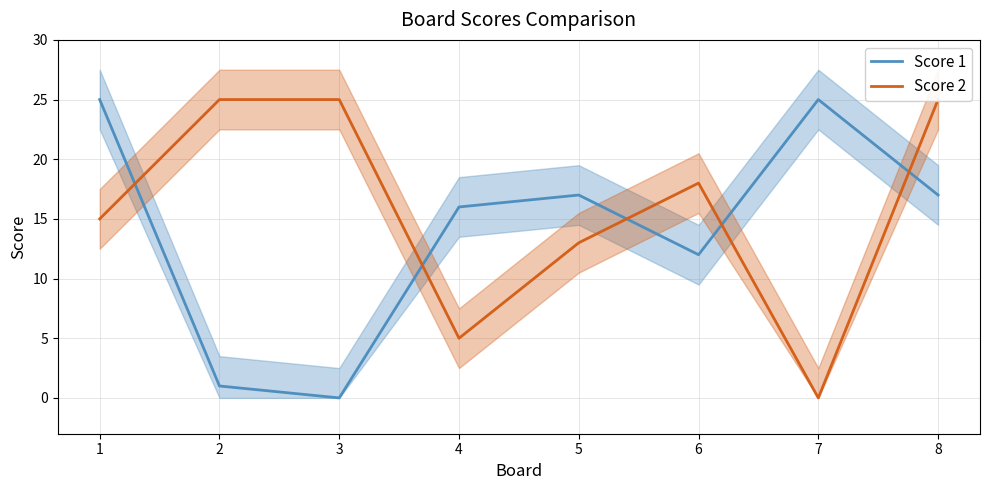

Between 4 and 1, which is larger?

1